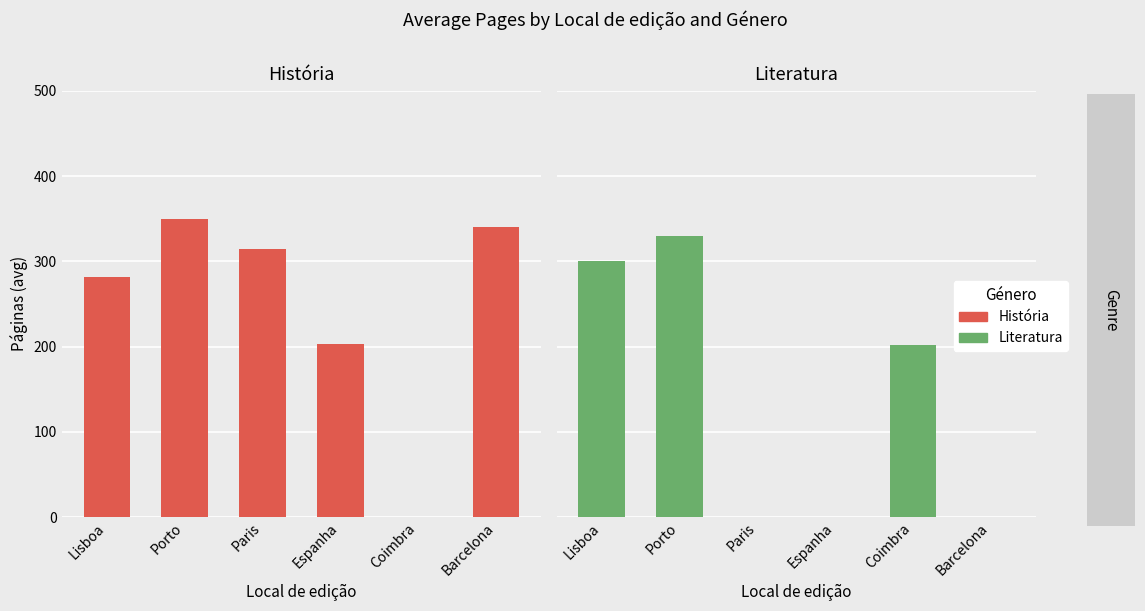

What is the total value across all series at Lisboa?

582